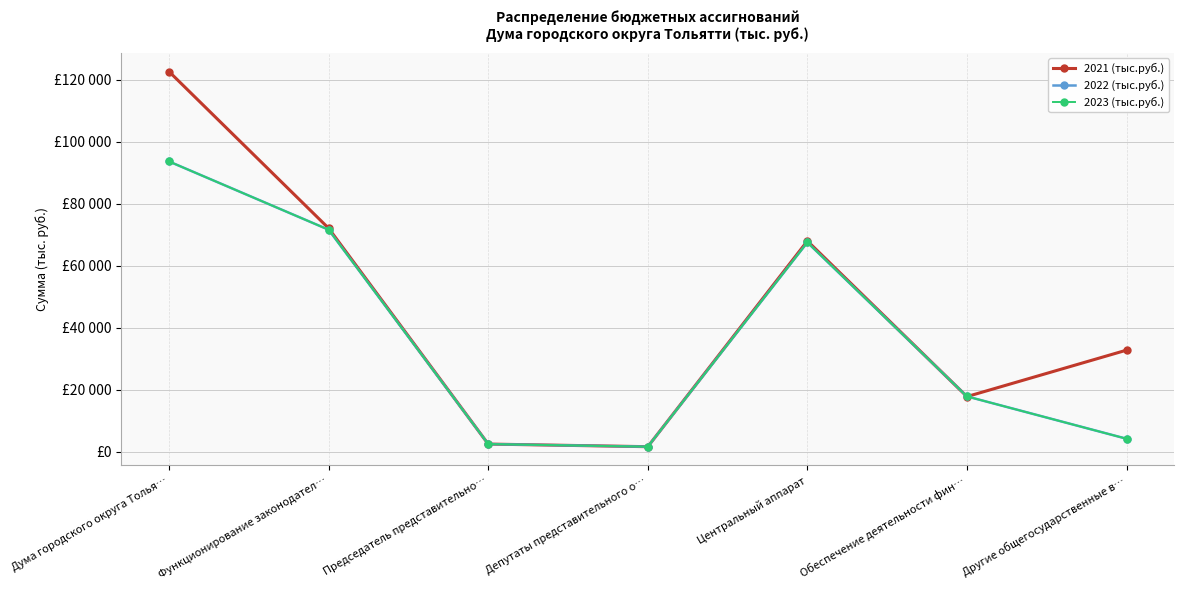

What is the difference between the maximum and second lowest values in the 2021 (тыс.руб.) series?

120103